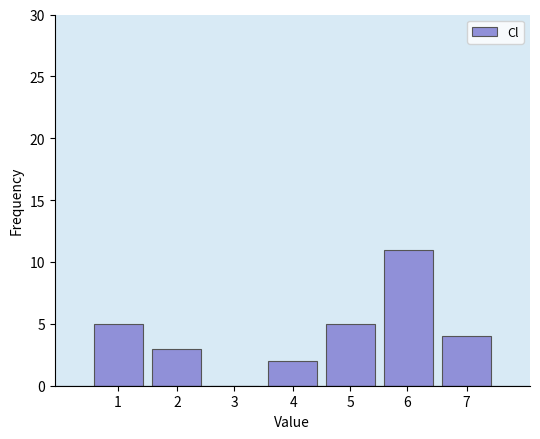

Reading right to left, list all the values displayed in this chart.

7=4	6=11	5=5	4=2	3=0	2=3	1=5